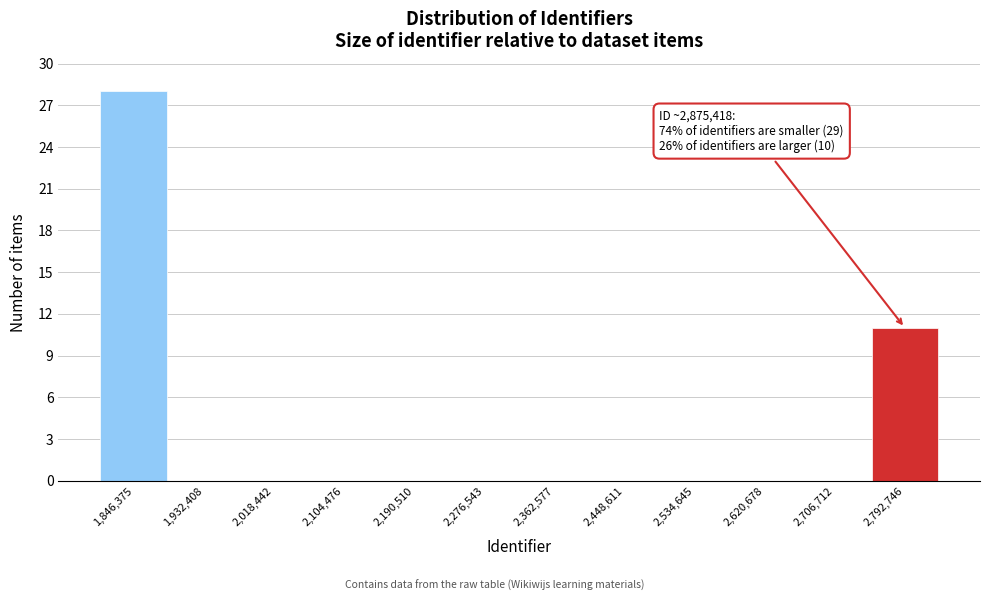

Reading right to left, transcribe all the data shown in this chart.

2,792,746=11	2,706,712=0	2,620,678=0	2,534,645=0	2,448,611=0	2,362,577=0	2,276,543=0	2,190,510=0	2,104,476=0	2,018,442=0	1,932,408=0	1,846,375=28